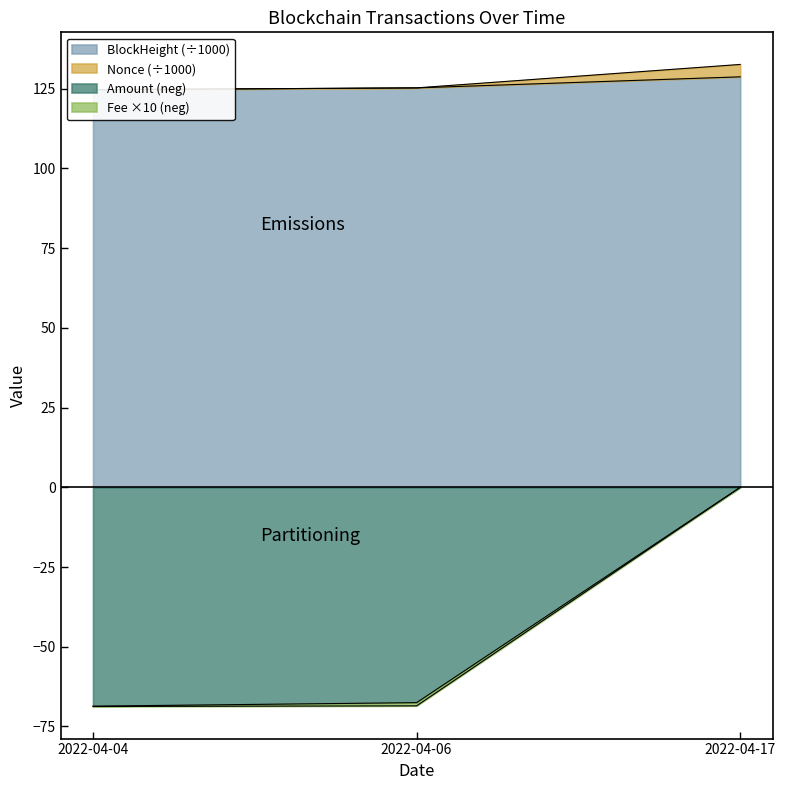

Which has a higher value, 2022-04-17 or 2022-04-04?

2022-04-17